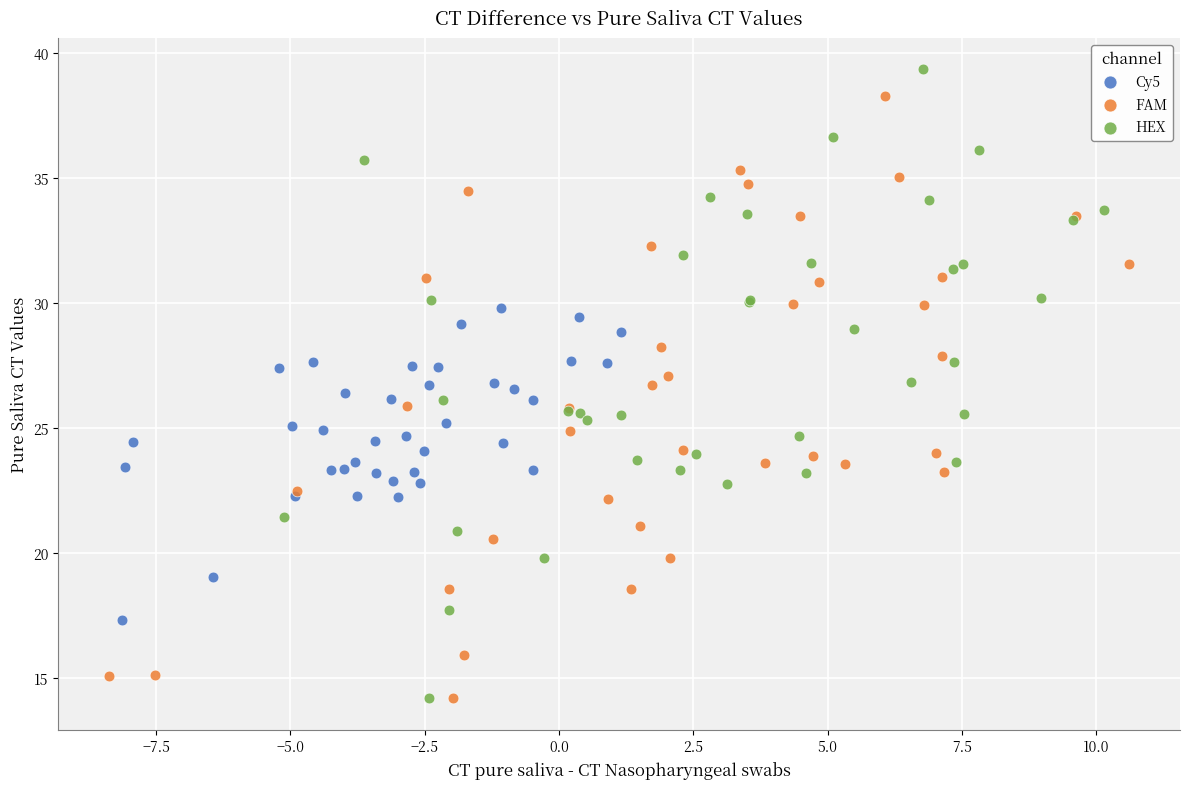

Which series has the widest spread of Y values?

HEX